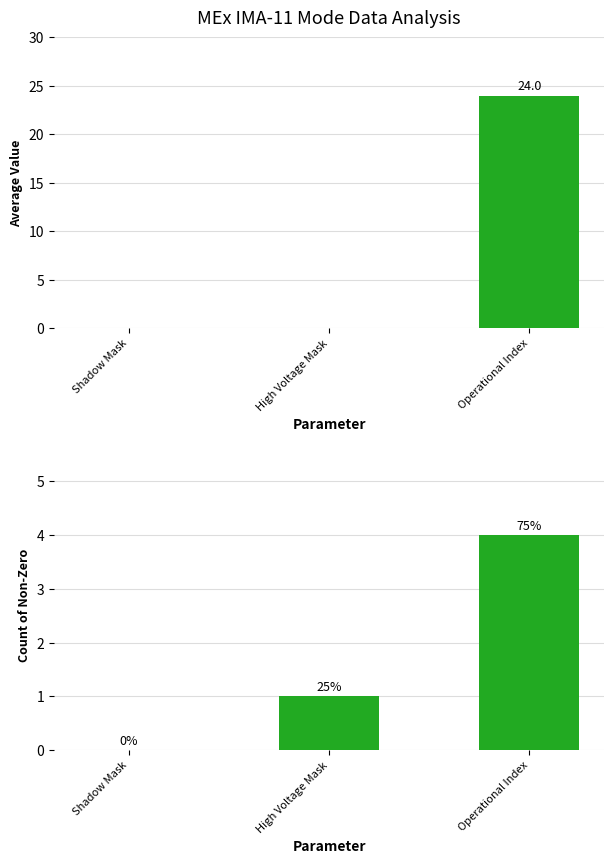

What is the greatest value displayed?

24